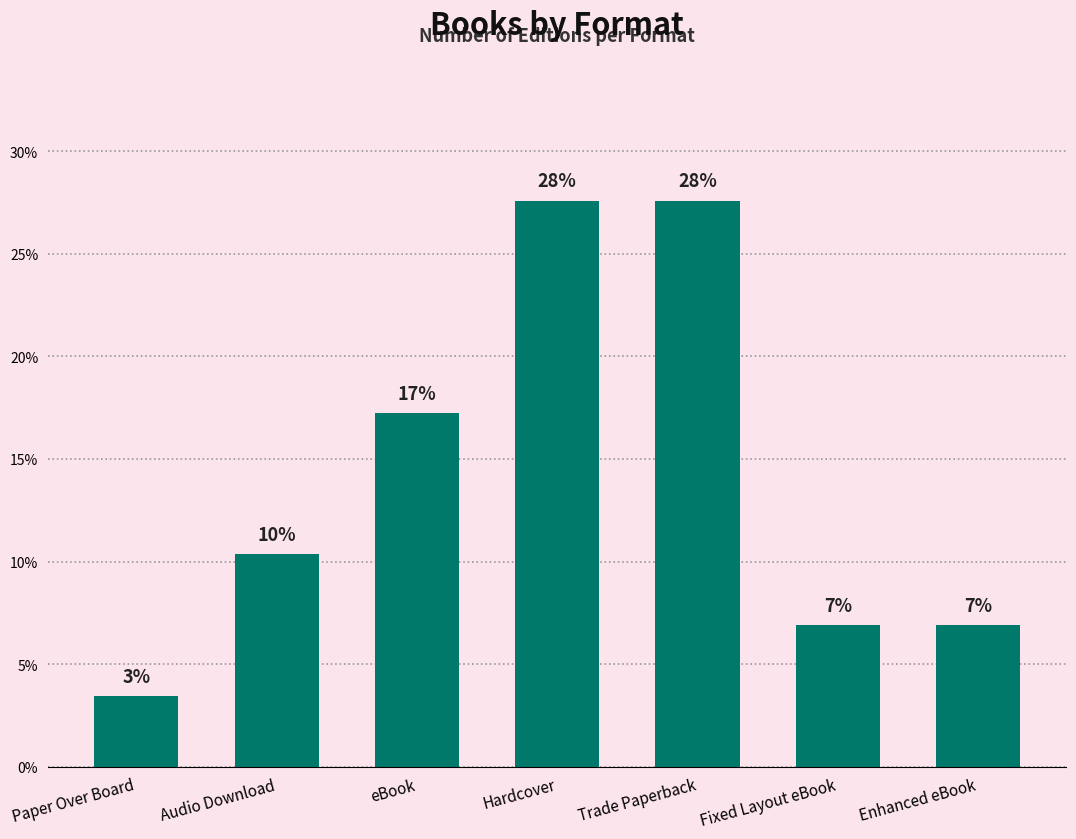

Reading right to left, list all the values displayed in this chart.

Enhanced eBook=6.9	Fixed Layout eBook=6.9	Trade Paperback=27.6	Hardcover=27.6	eBook=17.2	Audio Download=10.3	Paper Over Board=3.4